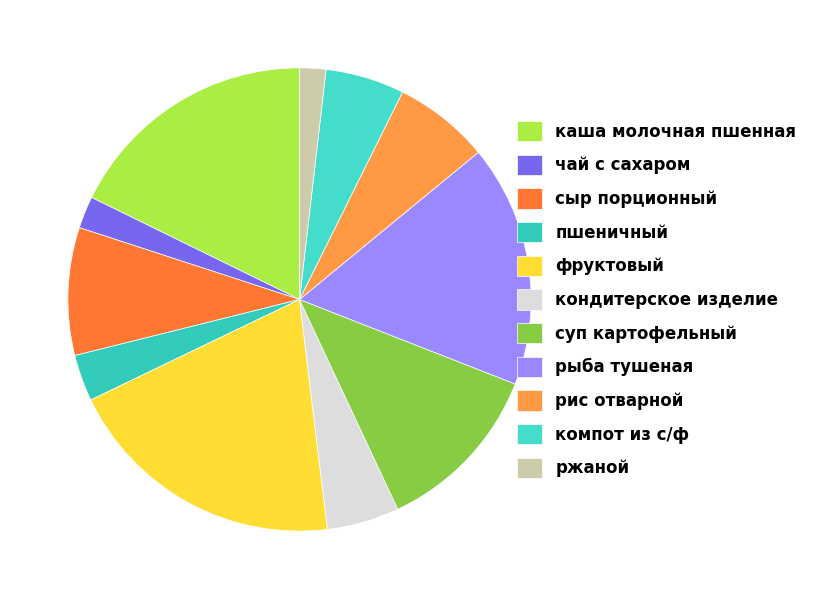

Count the number of slices in the pie.

11